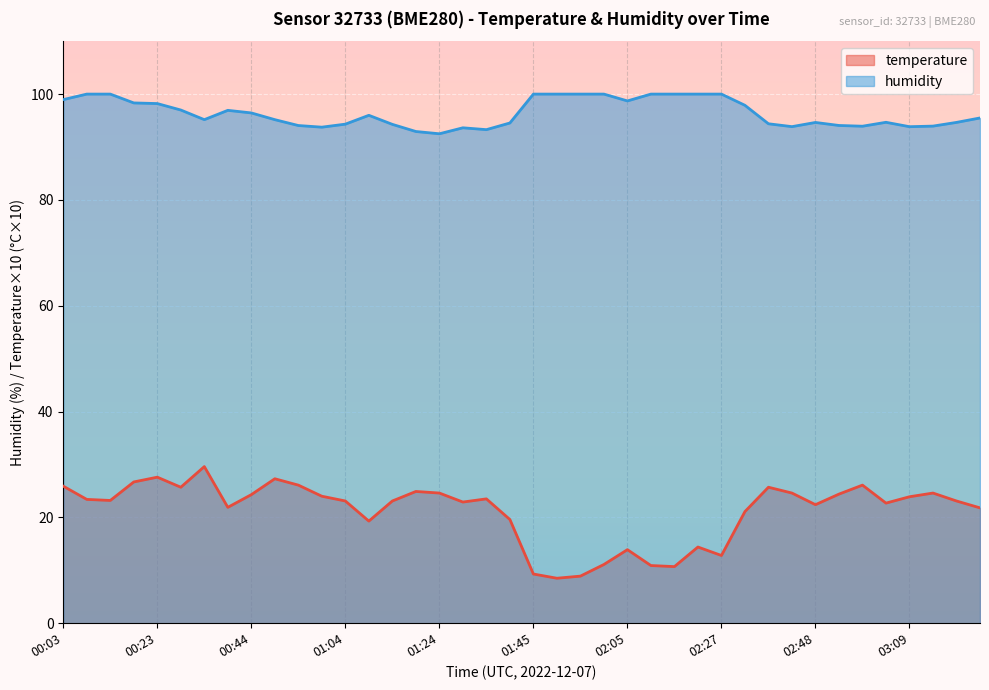

How many data points in temperature are above 23?

23